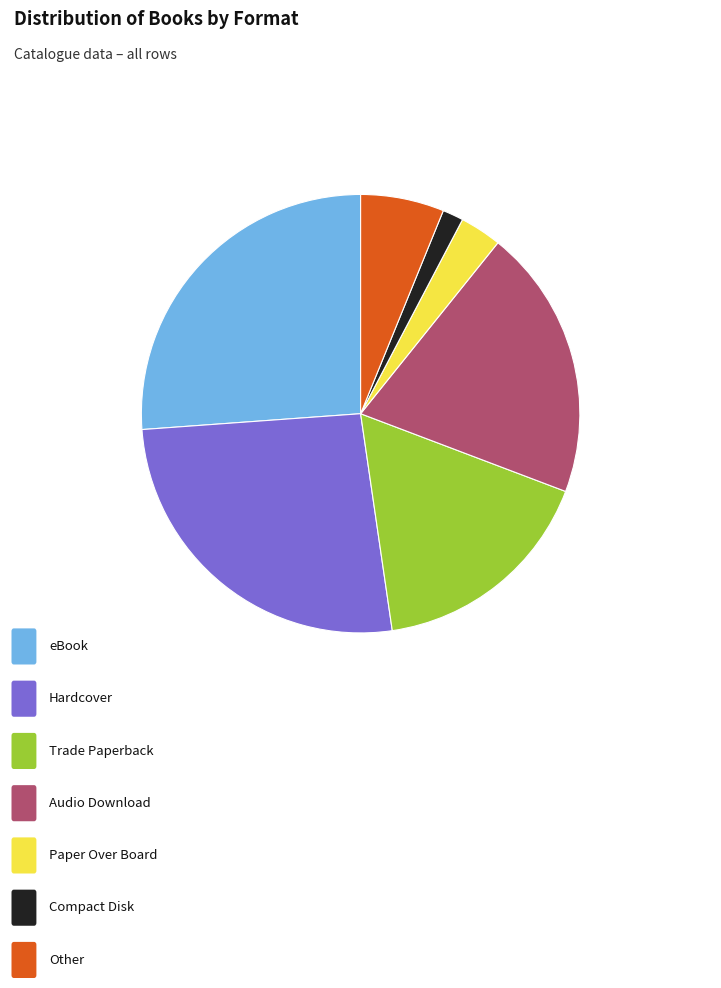

Is there any slice that represents more than half of the pie?

No